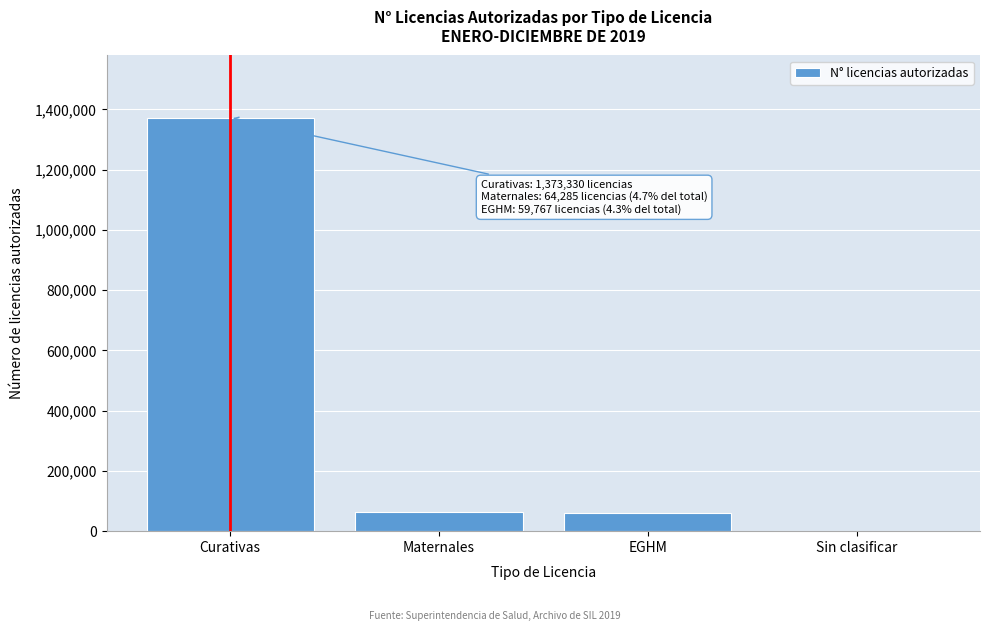

Between Sin clasificar and Curativas, which is larger?

Curativas